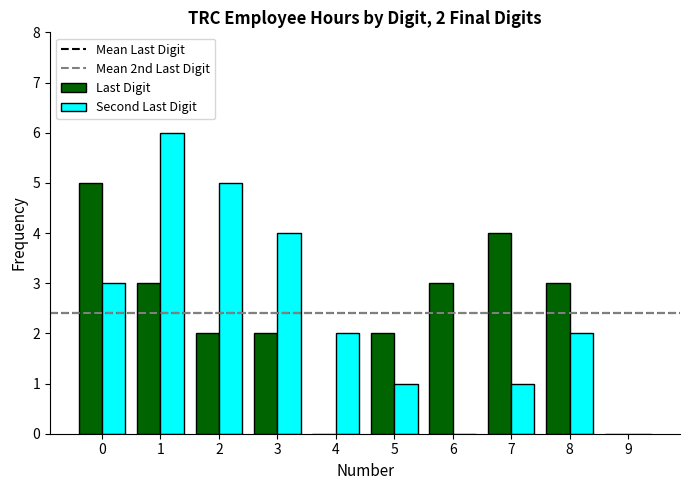

What is the maximum value shown in the chart?

6